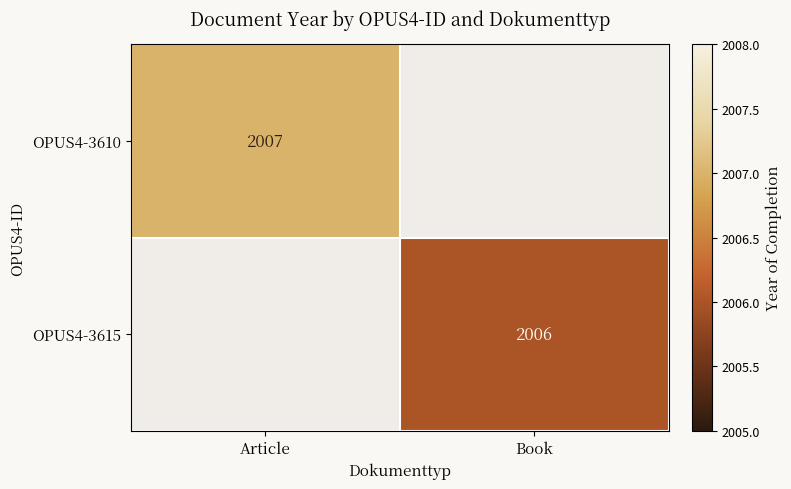

Which label corresponds to the largest value in the chart?

Article